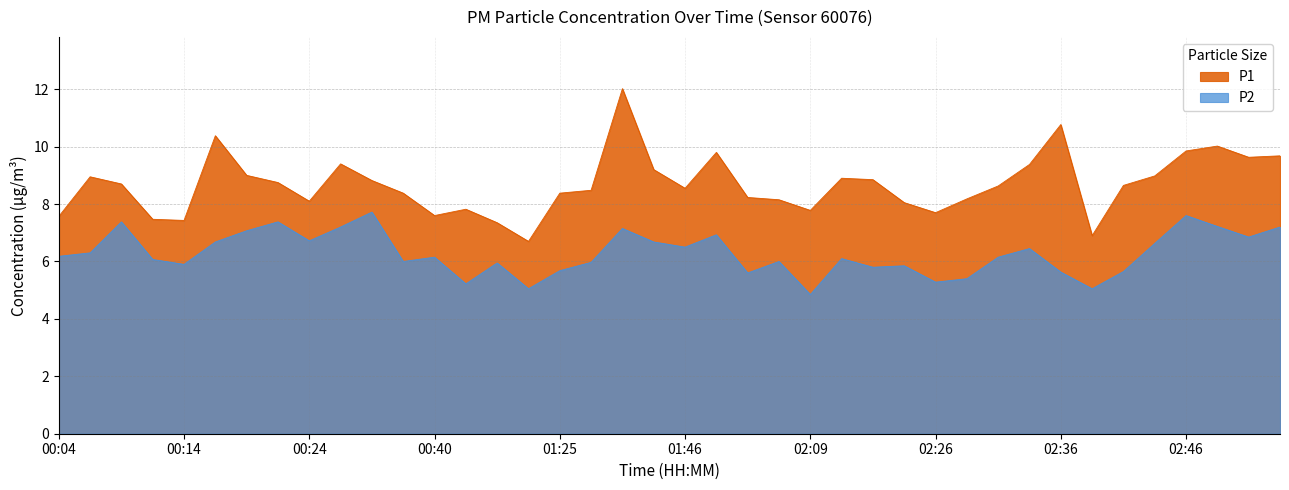

What is the value of the P2 point at the 7th from the left?

7.1